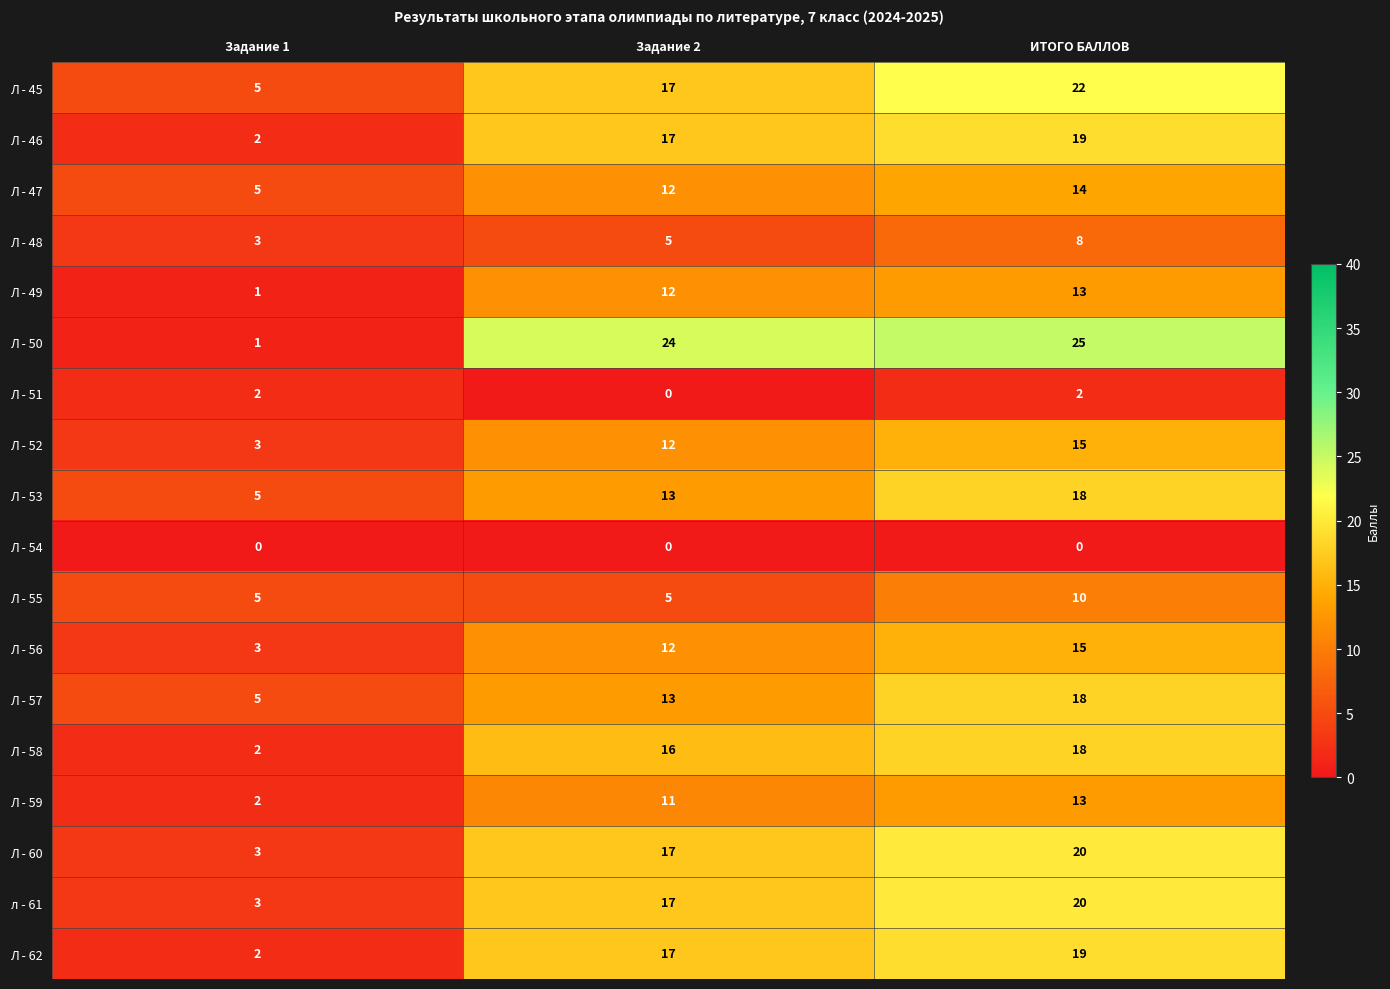

Read the Л - 45 value at Задание 2.

17